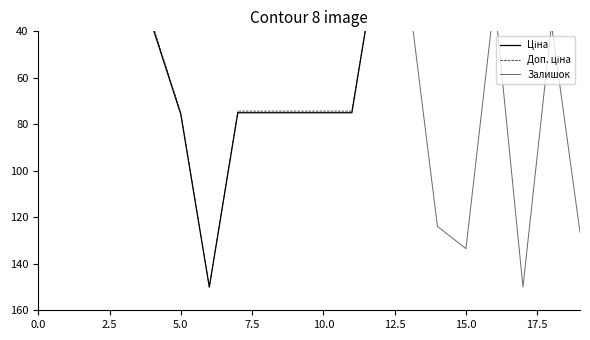

True or false: Доп. ціна and Ціна cross at least once.

True